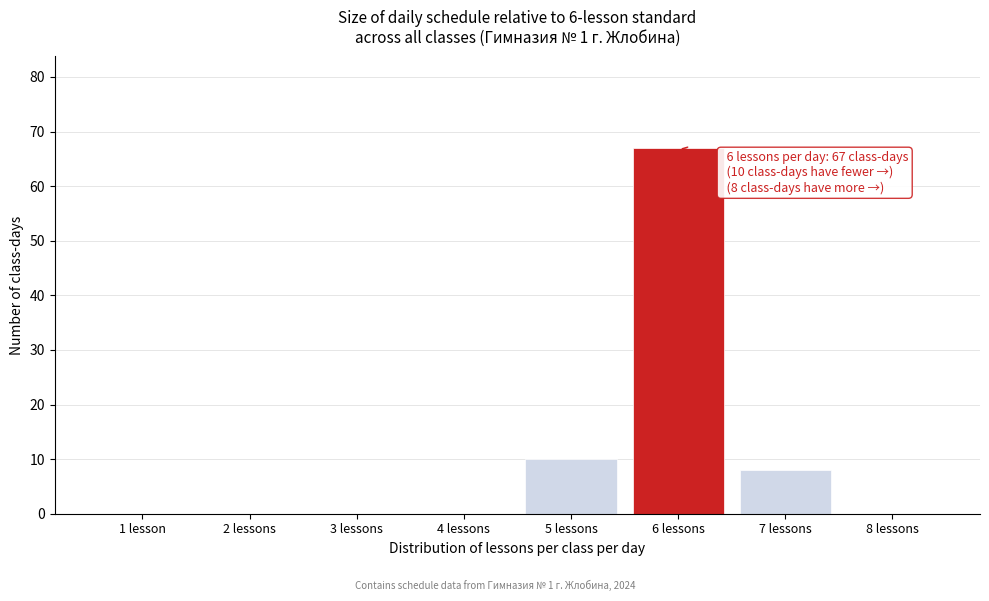

Reading right to left, extract all data points from this chart.

8 lessons=0	7 lessons=8	6 lessons=67	5 lessons=10	4 lessons=0	3 lessons=0	2 lessons=0	1 lesson=0